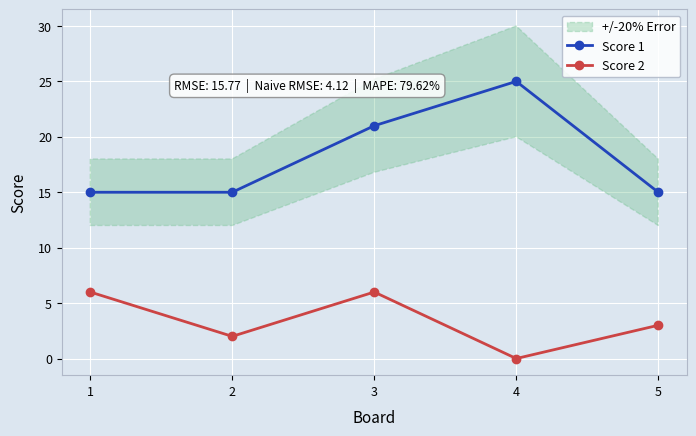

Which series changed the most between 2 and 3?

Score 1